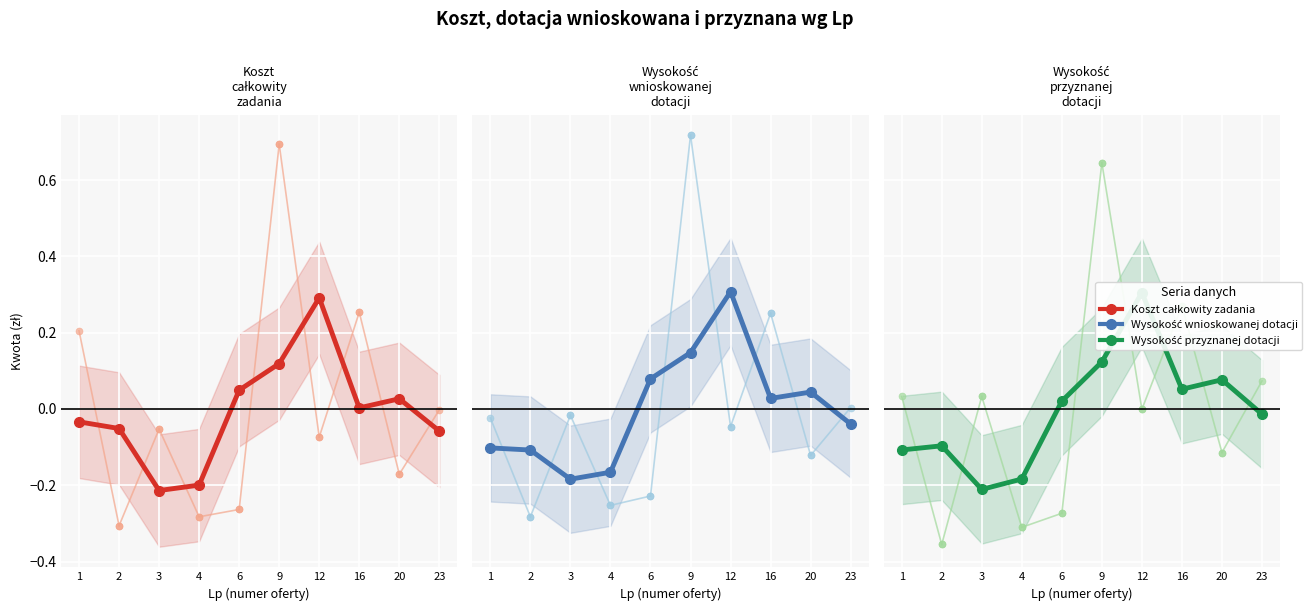

How many categories are shown in the chart?

10